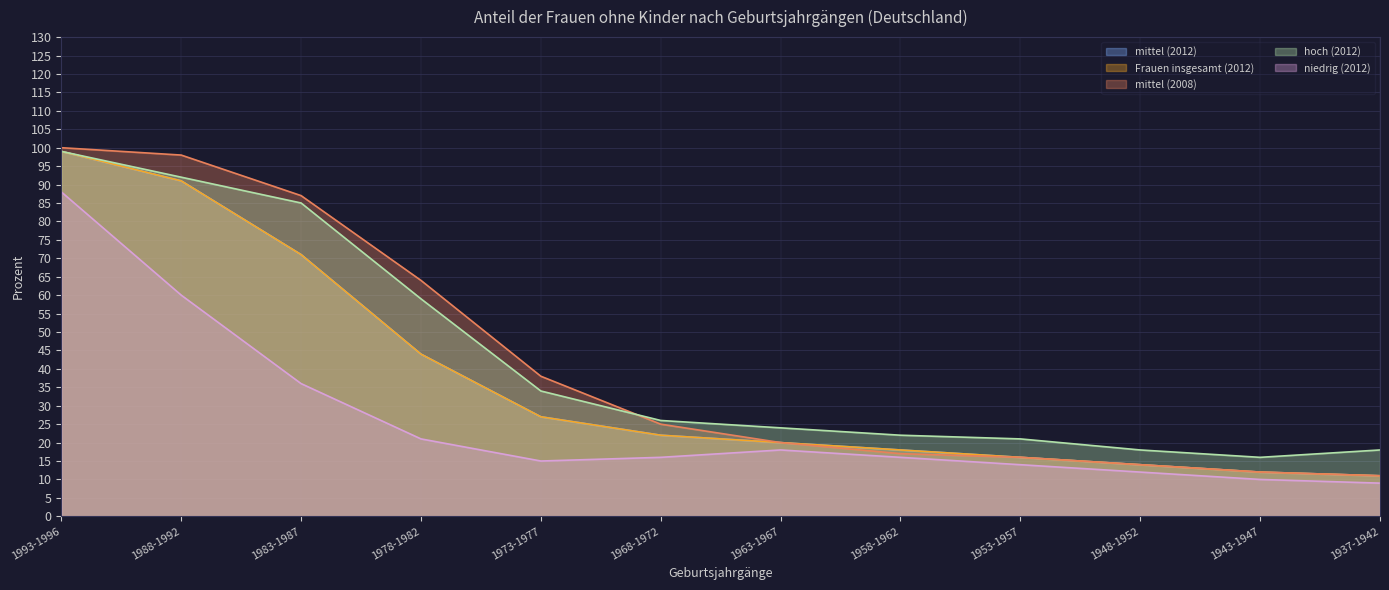

List the labels in order of Frauen insgesamt (2012) value, largest first.

1993-1996, 1988-1992, 1983-1987, 1978-1982, 1973-1977, 1968-1972, 1963-1967, 1958-1962, 1953-1957, 1948-1952, 1943-1947, 1937-1942